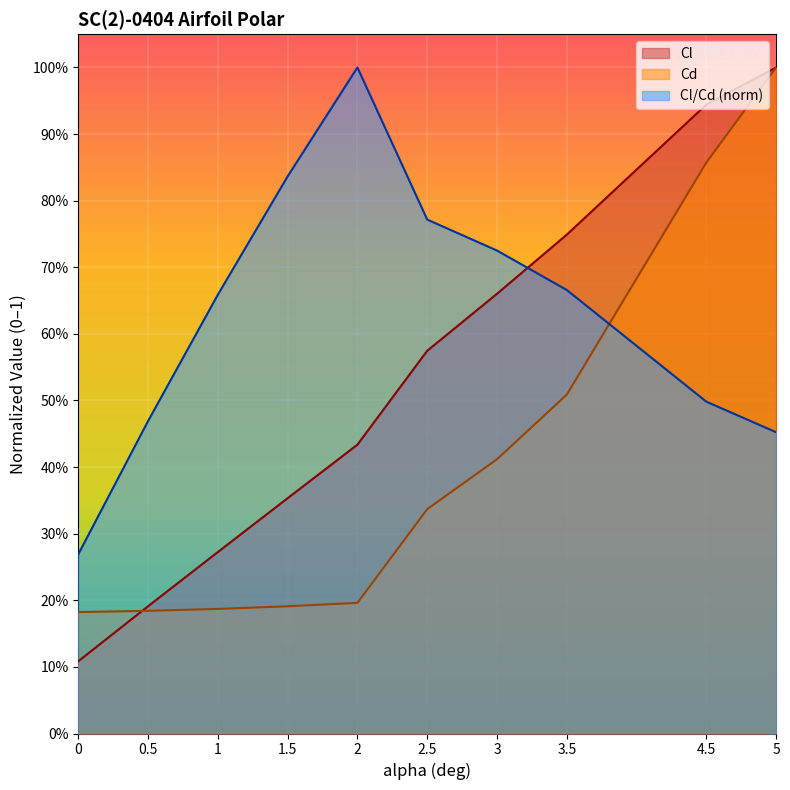

Reading right to left, transcribe all the data shown in this chart.

Cl: 1.0	0.9	0.7	0.7	0.6	0.4	0.4	0.3	0.2	0.1
Cd: 1.0	0.9	0.5	0.4	0.3	0.2	0.2	0.2	0.2	0.2
Cl/Cd: 0.5	0.5	0.7	0.7	0.8	1.0	0.8	0.7	0.5	0.3